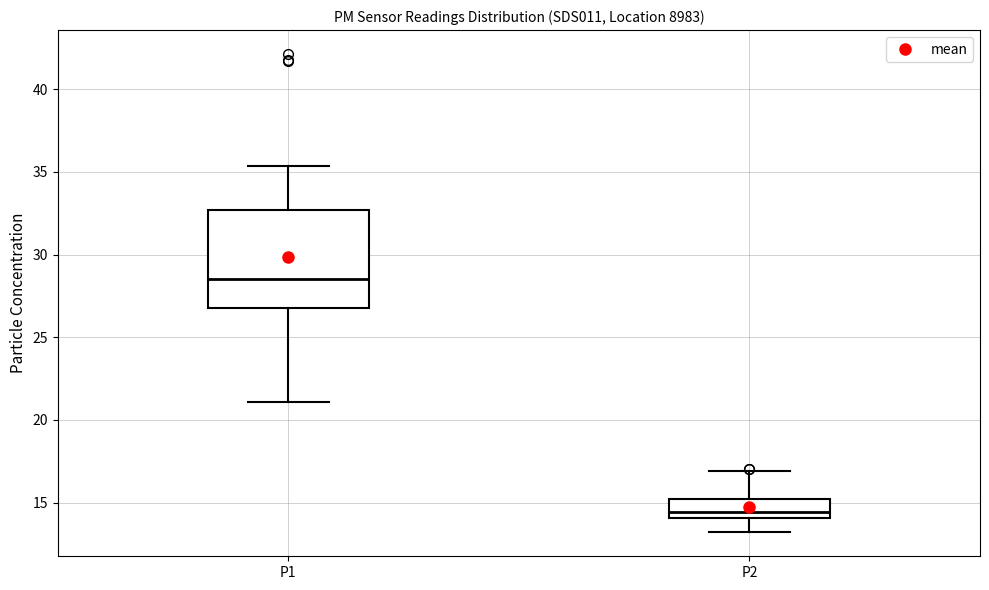

Reading left to right, read every box against the y-axis: the position of its median line, the range the box covers, and the ends of its whiskers. The values are not printed on the chart, so give them approximately, as read against the axis.

P1: median 28.5, box 26.5 to 32.5, whiskers 21.0 to 35.5
P2: median 14.5, box 14.0 to 15.0, whiskers 13.0 to 17.0